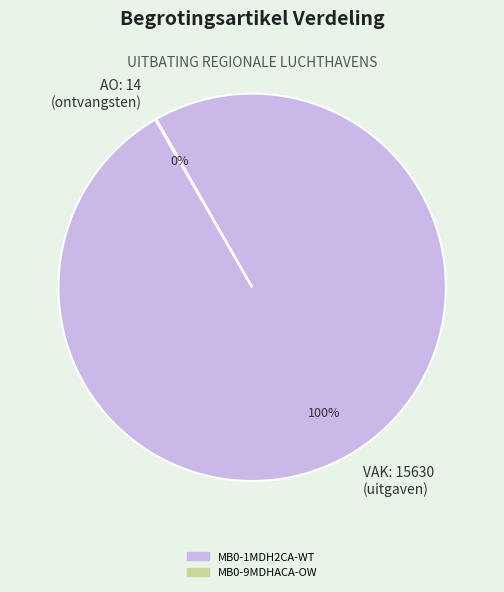

What is the largest slice in the pie chart?

VAK: 15630 (uitgaven)